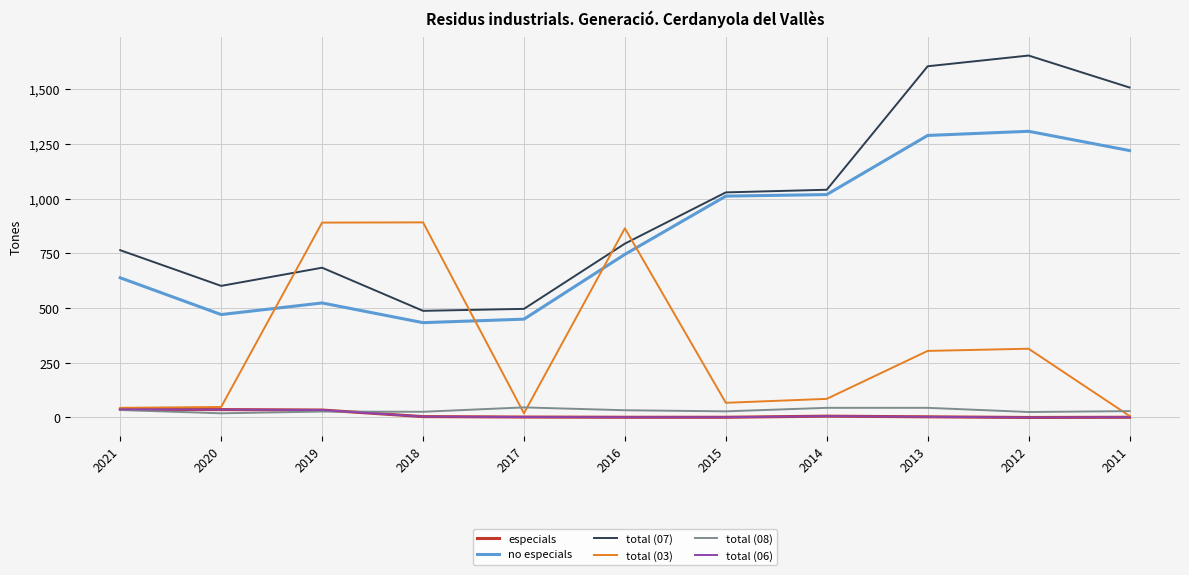

Is this an area chart (filled region under the line)?

No